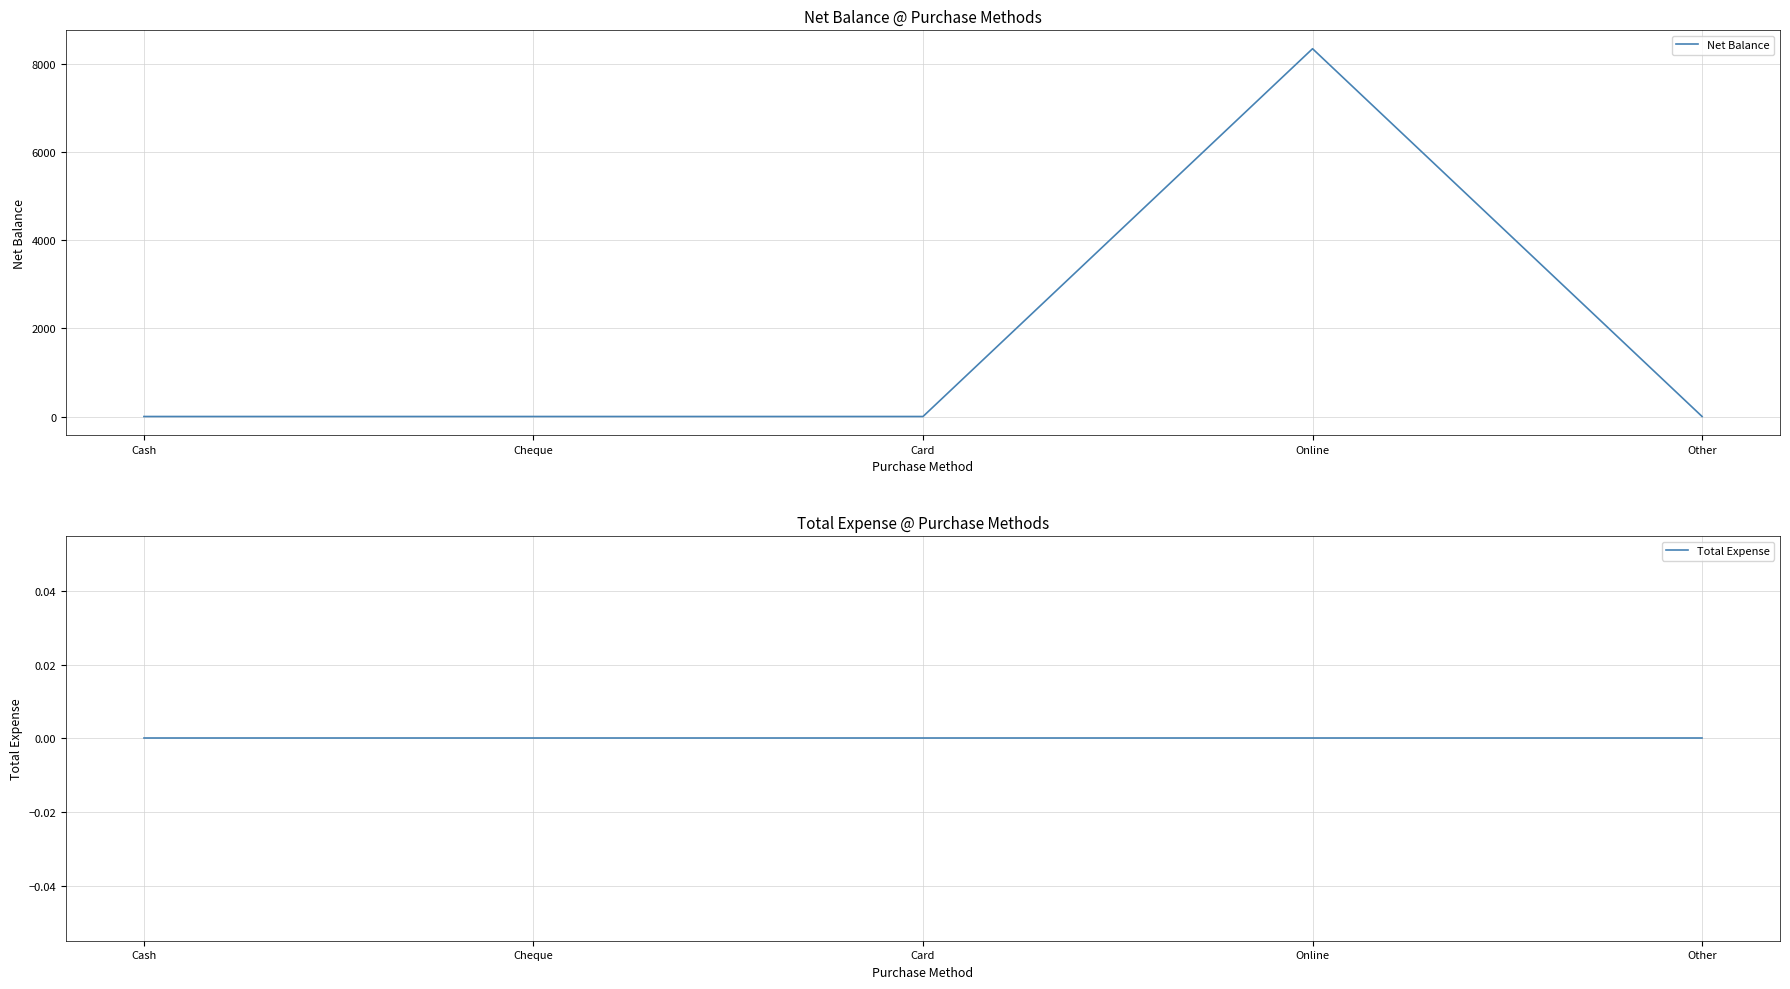

Between Cheque and Online, which series saw the biggest shift?

Net Balance